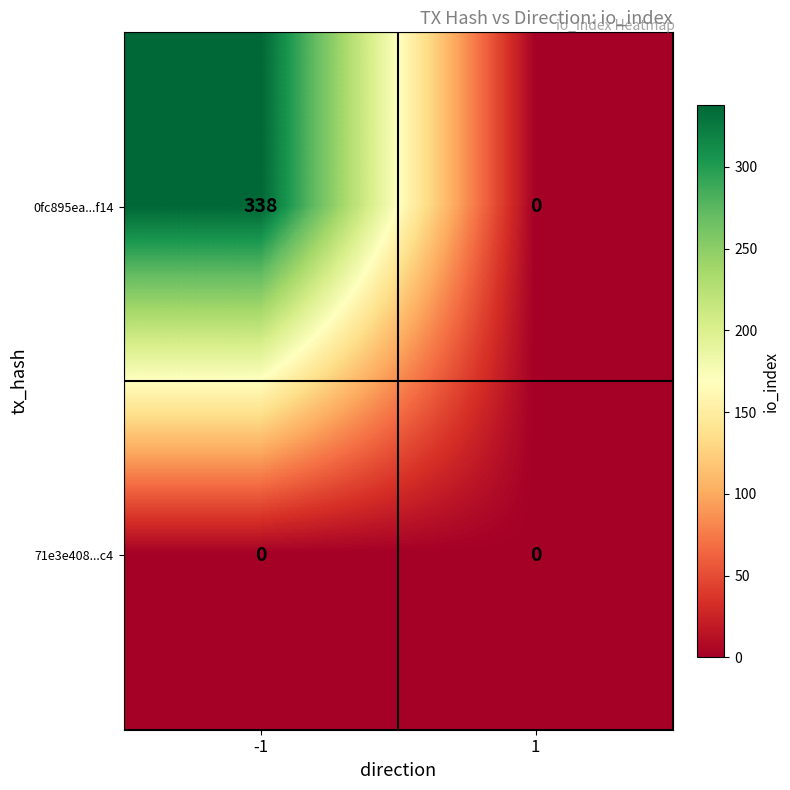

True or false: 71e3e408...c4 has a value of 0 at 1.

True